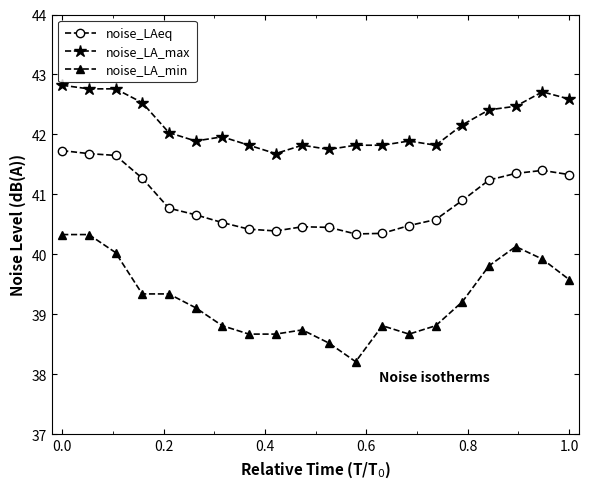

Which series has the widest spread of values?

noise_LA_min